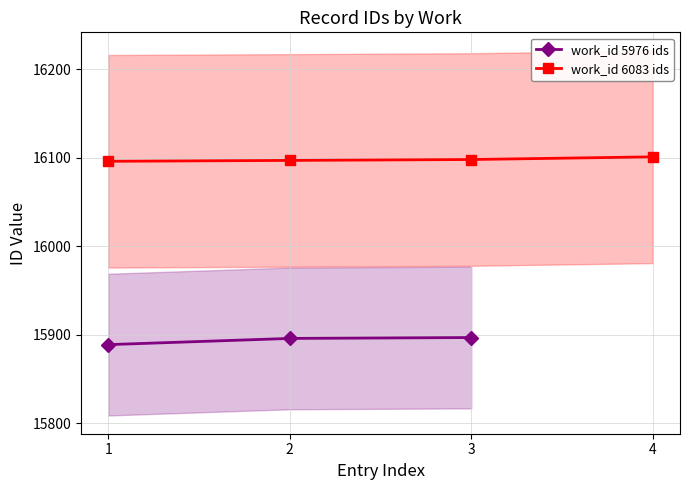

What is the spread (max minus min) of values at 2?

201.0